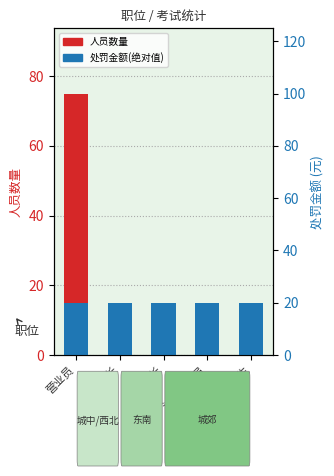

What are all the series names shown in the legend?

人员数量, 处罚金额(绝对值)